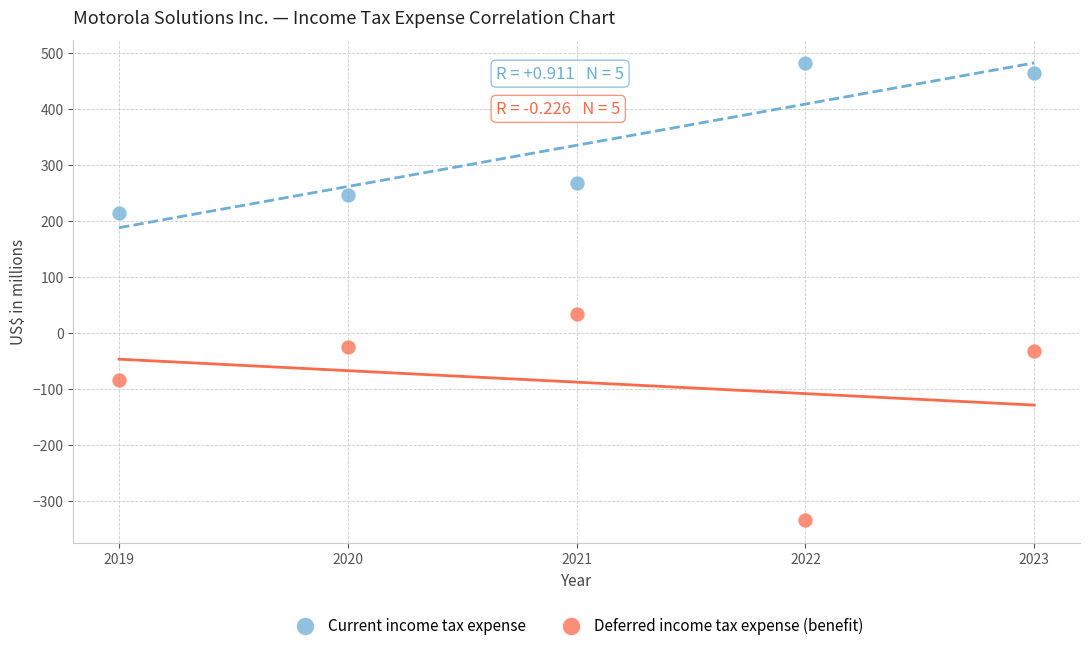

Which series contains the highest Y value?

Current income tax expense